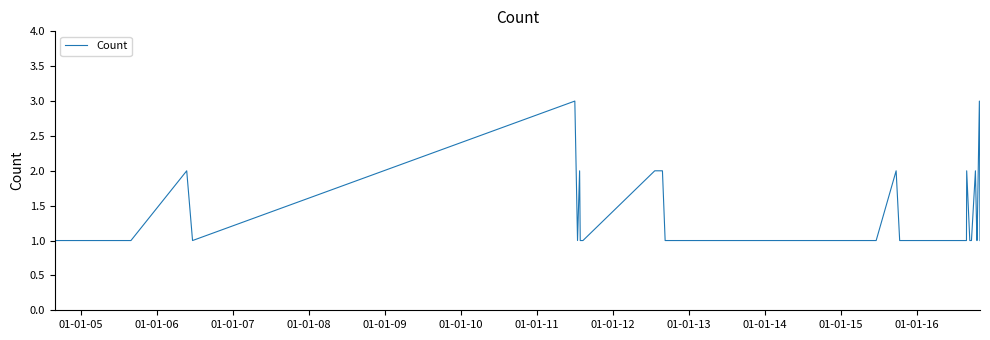

What is the maximum value shown in the chart?

3